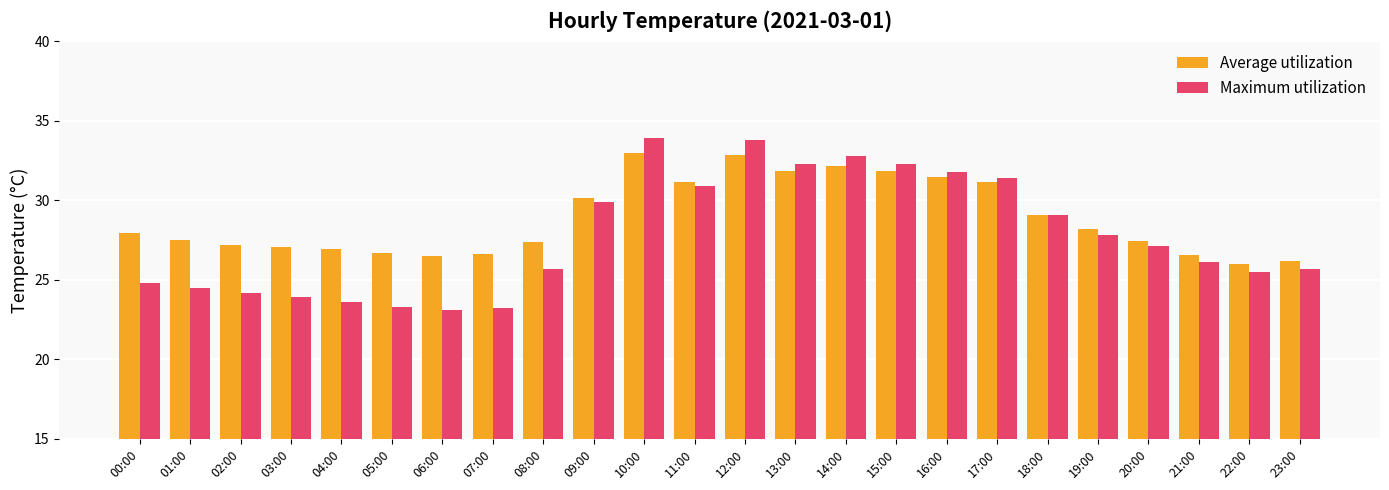

What value does the Maximum utilization series have at 13:00?

32.3